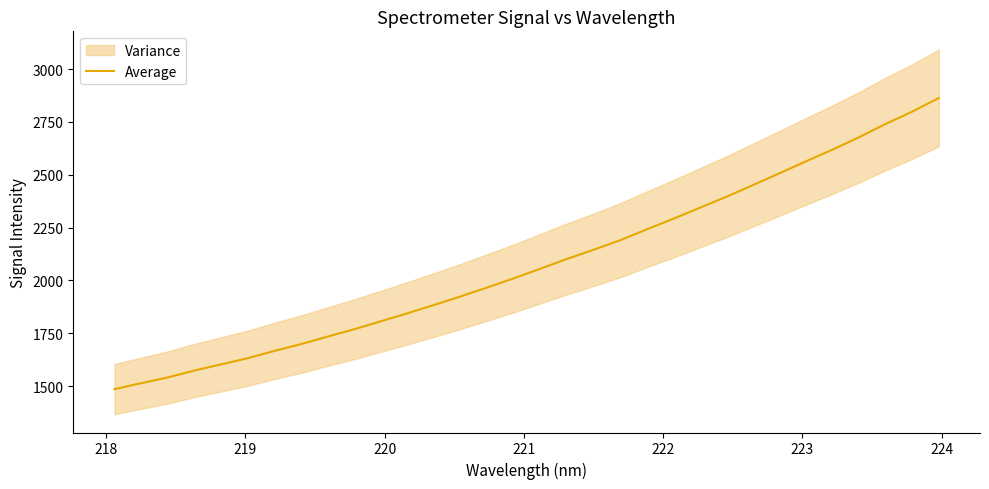

What is the maximum value for Average?

2863.0